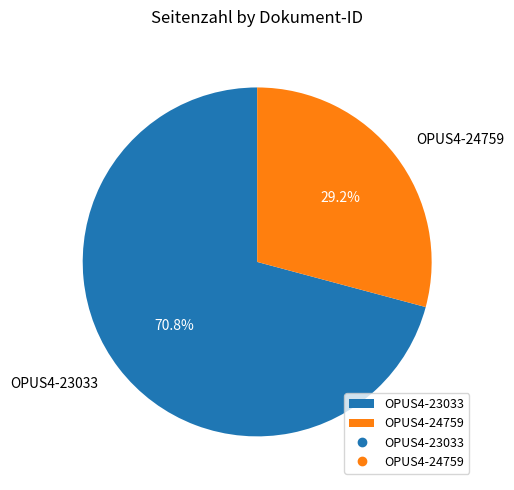

Does any single category account for the majority?

Yes